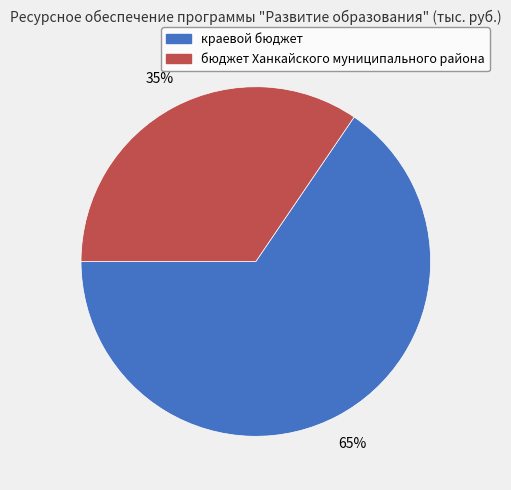

What is the smallest slice in the pie chart?

бюджет Ханкайского муниципального района